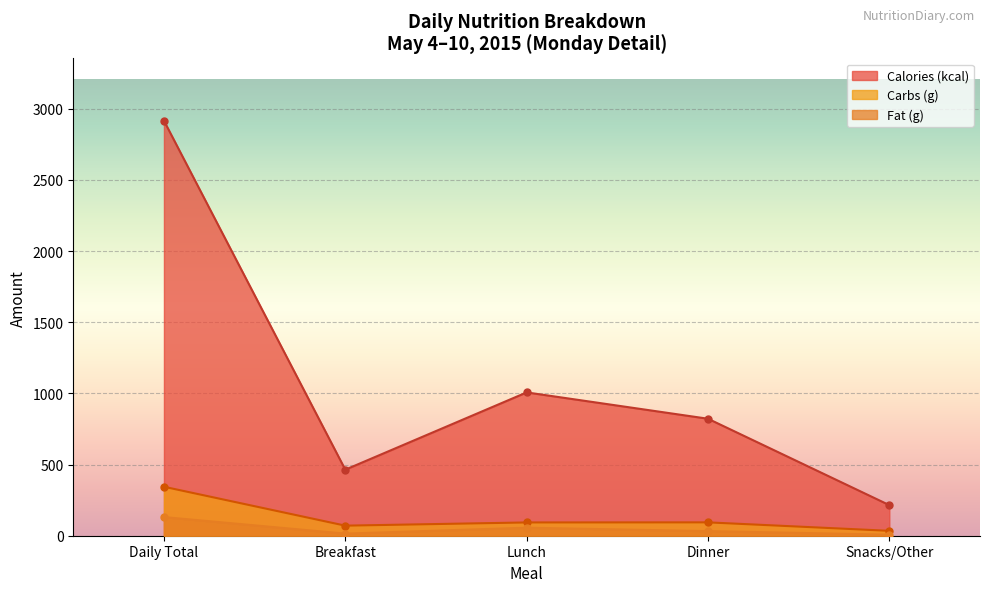

What is the difference between the maximum and minimum values in the Carbs (g) series?

309.7